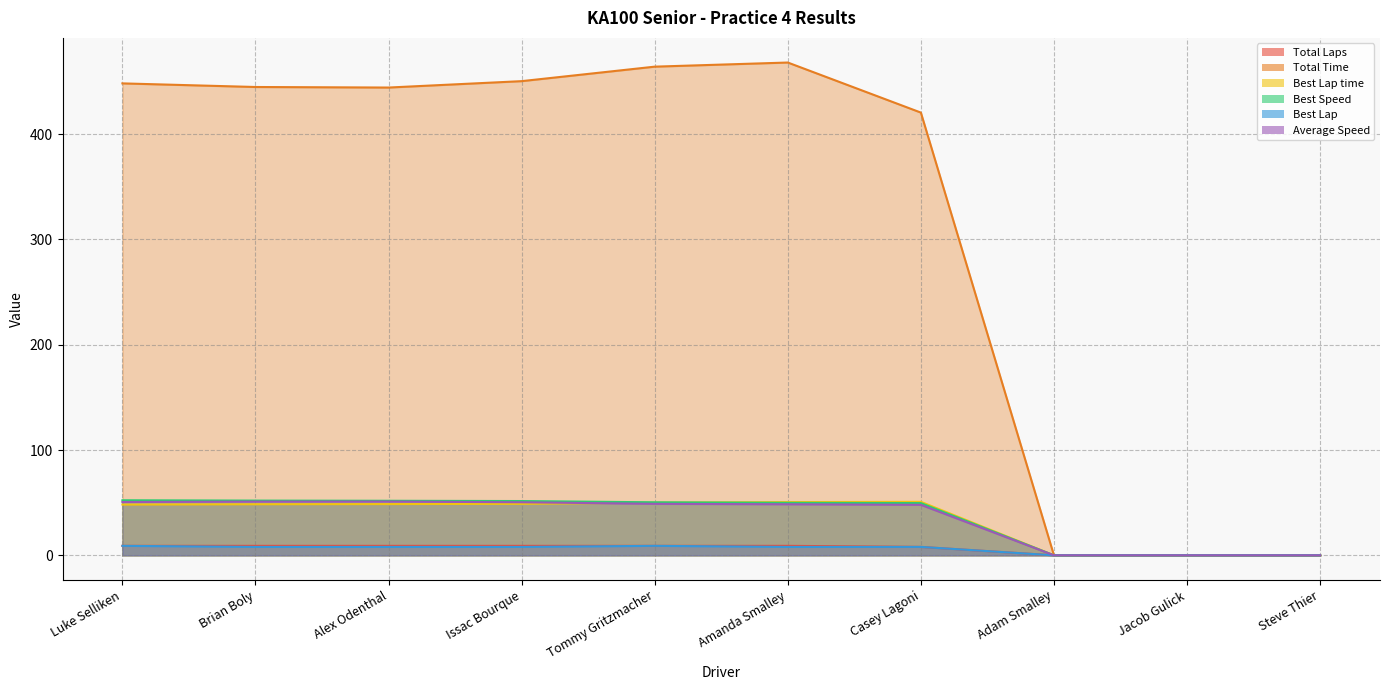

Is it true that Best Lap time equals 0.0 at Jacob Gulick?

True